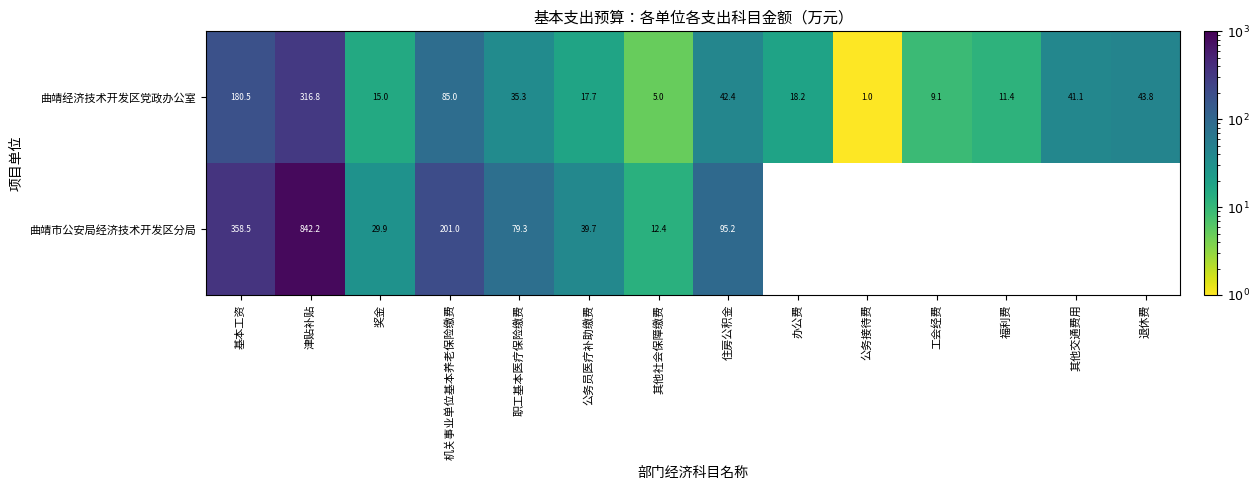

Which category has the lowest value in the 曲靖经济技术开发区党政办公室 series?

公务接待费